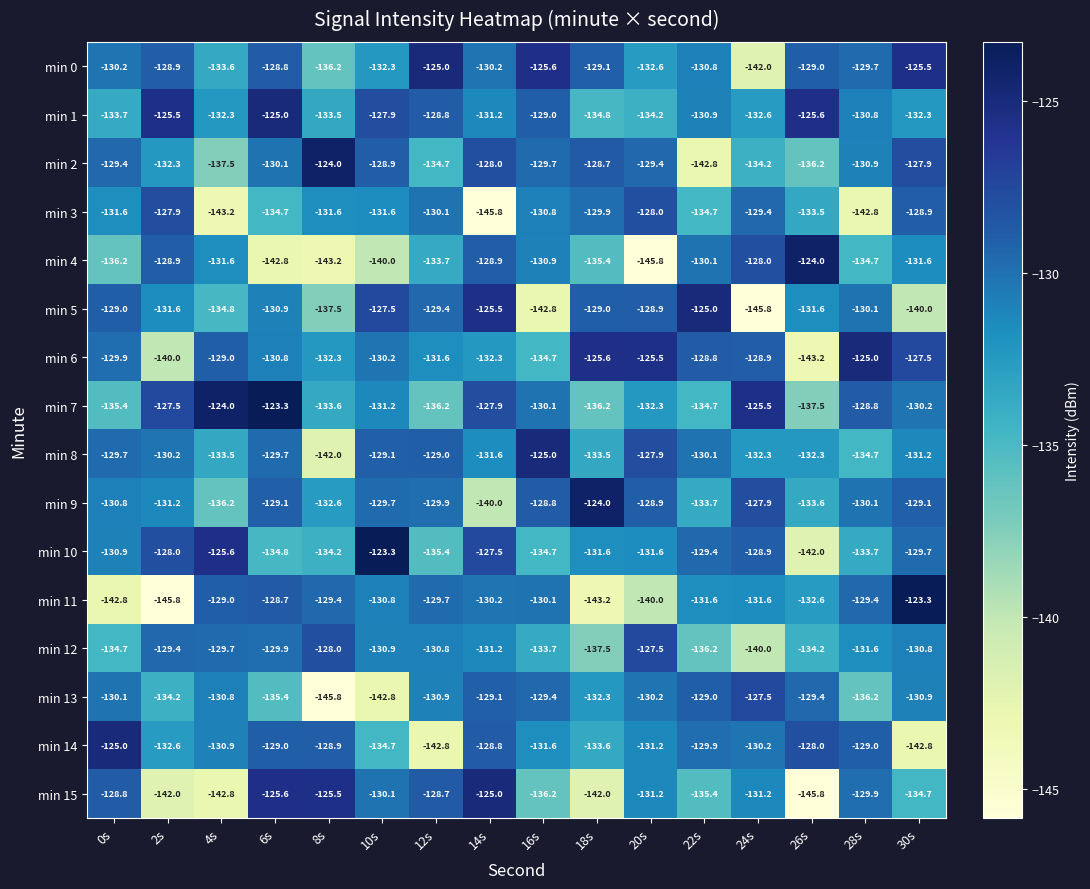

What is the maximum value shown in the chart?

-123.3